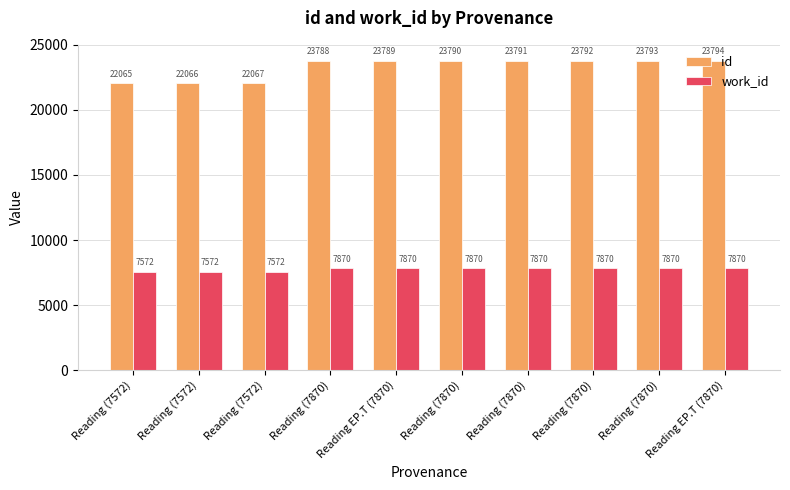

How many data points does each series have?

10